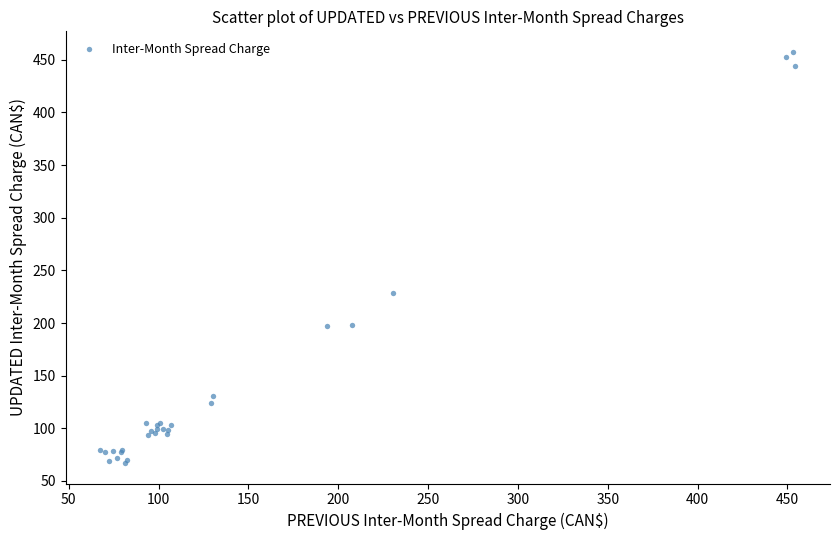

What Y value in the scatter plot is closest to 262?

228.9